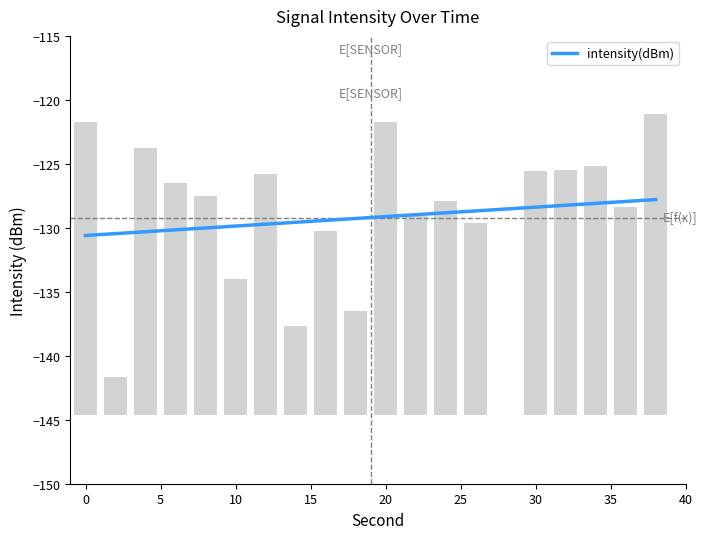

Reading left to right, transcribe all the data shown in this chart.

0=22.9	2=3.0	4=20.9	6=18.2	8=17.1	10=10.7	12=18.9	14=7.0	16=14.4	18=8.2	20=22.9	22=15.5	24=16.8	26=15.0	28=0.0	30=19.1	32=19.1	34=19.5	36=16.3	38=23.5